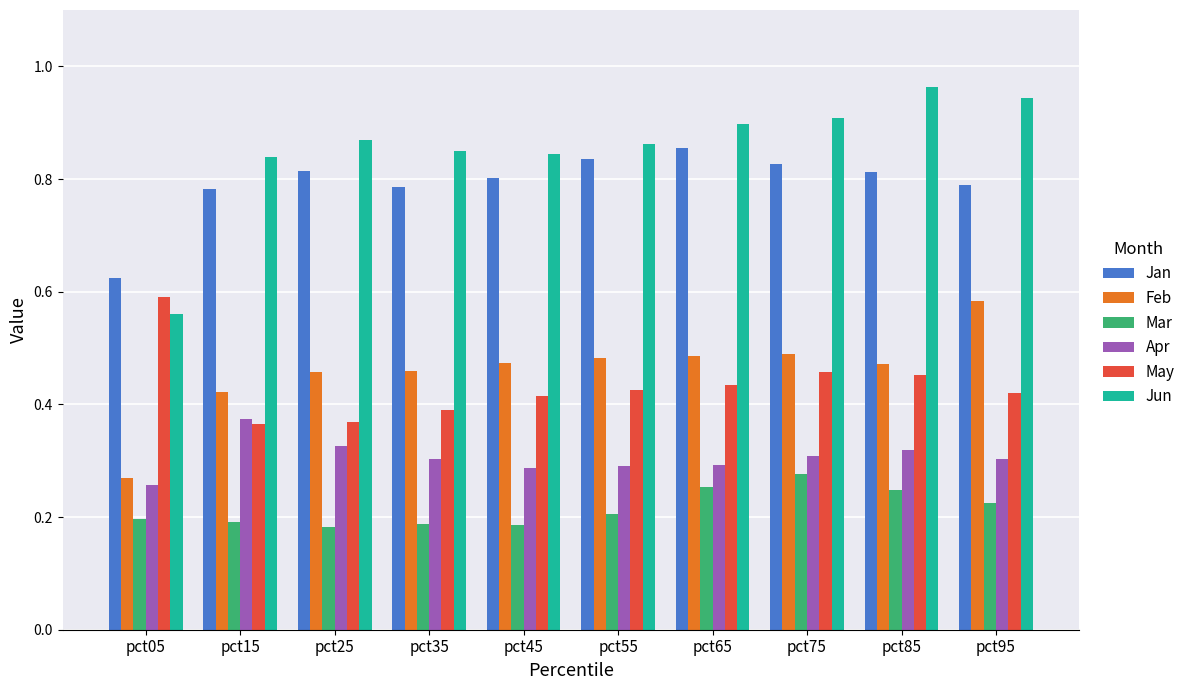

How many May values are between 0 and 1?

10